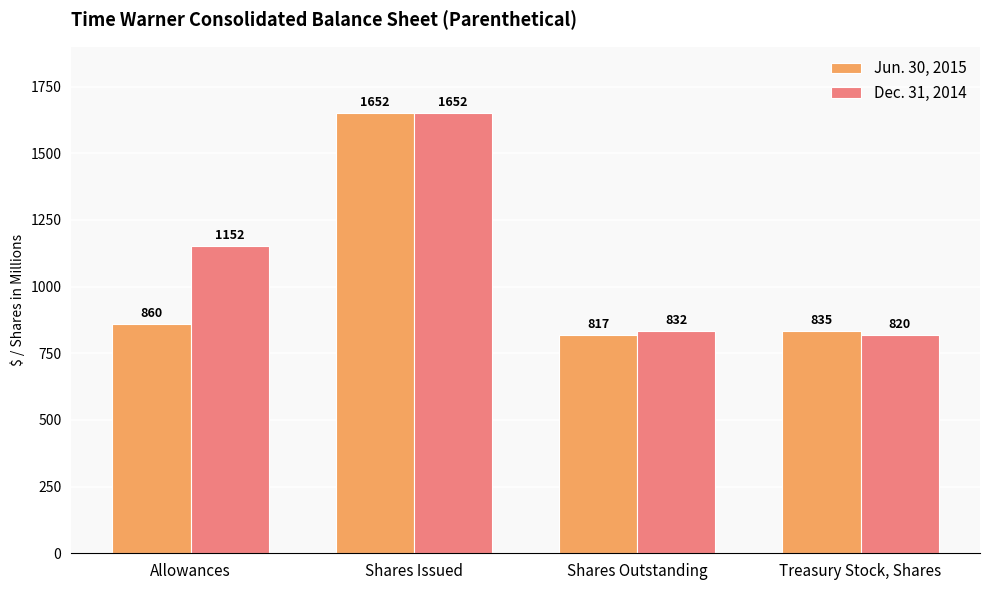

At Treasury Stock, Shares, list the series in order from smallest to largest.

Dec. 31, 2014, Jun. 30, 2015